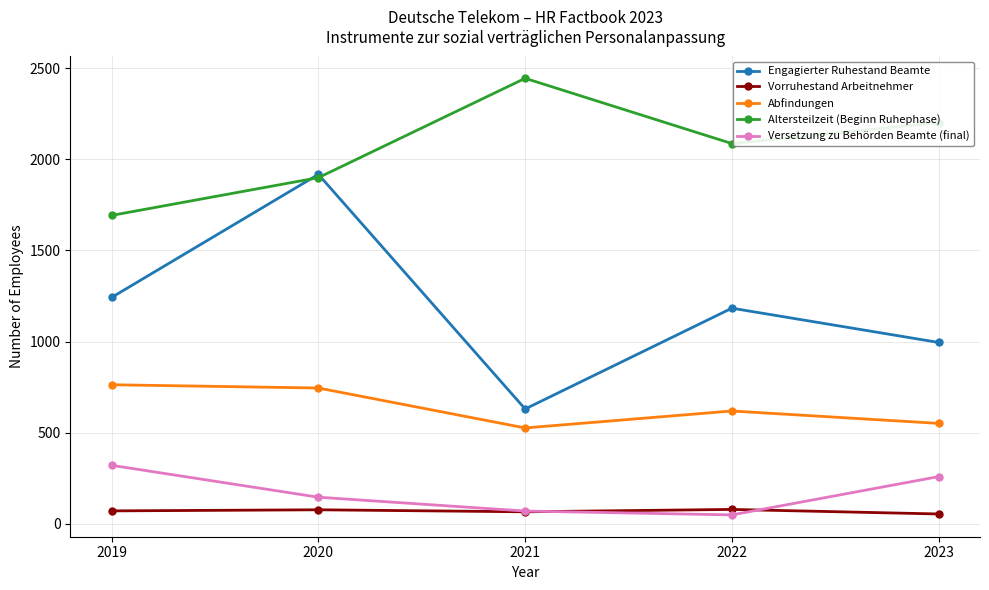

The Altersteilzeit (Beginn Ruhephase) series shows 2201 at 2023. True or false?

True